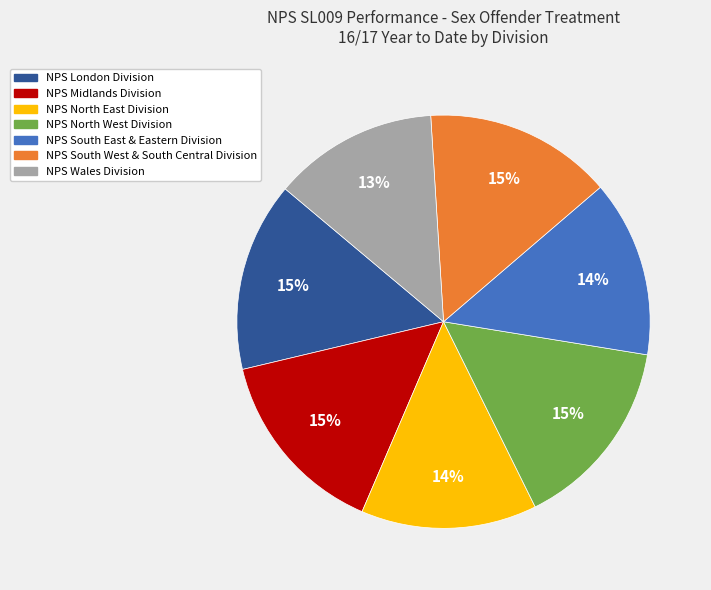

Is it true that NPS London Division is 8% of the pie?

False